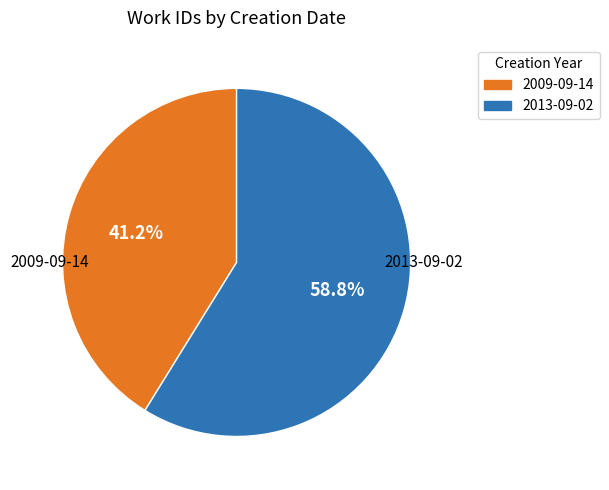

What is the majority slice?

2013-09-02